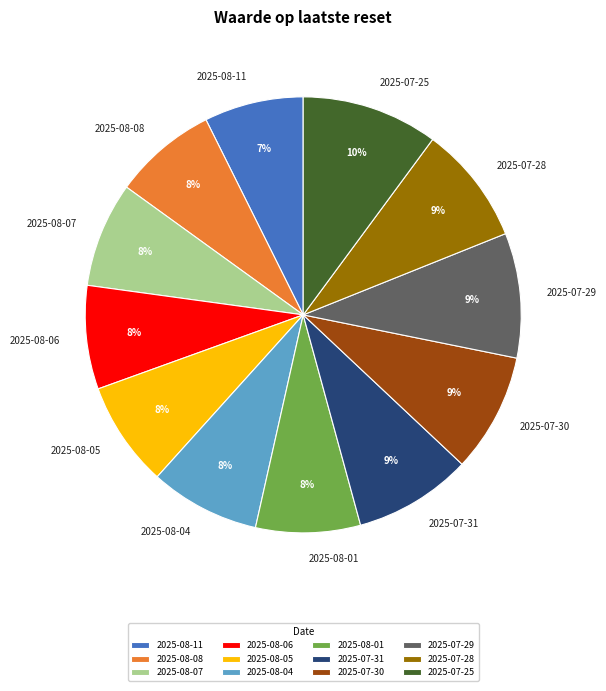

Do 2025-08-06 and 2025-08-08 together represent more than half of the pie?

No